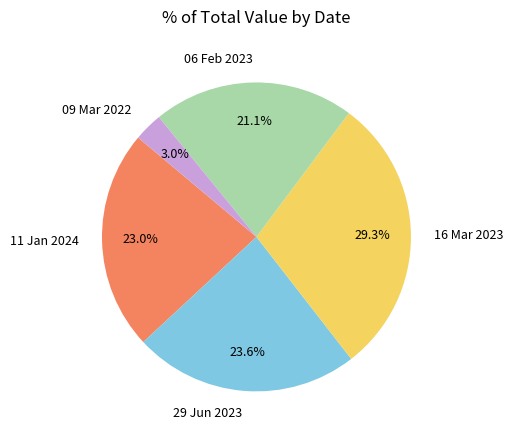

Does 09 Mar 2022 account for over 50% of the chart?

No